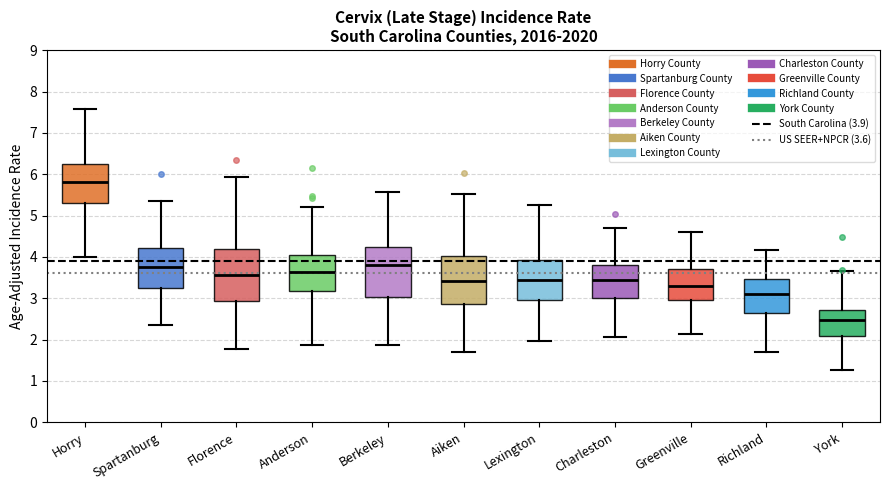

Reading left to right, read every box against the y-axis: the position of its median line, the range the box covers, and the ends of its whiskers. The values are not printed on the chart, so give them approximately, as read against the axis.

Horry: median 5.8, box 5.3 to 6.2, whiskers 4.0 to 7.6
Spartanburg: median 3.7, box 3.2 to 4.2, whiskers 2.4 to 5.3
Florence: median 3.6, box 2.9 to 4.2, whiskers 1.8 to 5.9
Anderson: median 3.6, box 3.2 to 4.0, whiskers 1.9 to 5.2
Berkeley: median 3.8, box 3.0 to 4.2, whiskers 1.9 to 5.6
Aiken: median 3.4, box 2.9 to 4.0, whiskers 1.7 to 5.5
Lexington: median 3.4, box 2.9 to 3.9, whiskers 2.0 to 5.3
Charleston: median 3.4, box 3.0 to 3.8, whiskers 2.1 to 4.7
Greenville: median 3.3, box 3.0 to 3.7, whiskers 2.1 to 4.6
Richland: median 3.1, box 2.7 to 3.5, whiskers 1.7 to 4.2
York: median 2.5, box 2.1 to 2.7, whiskers 1.3 to 3.6